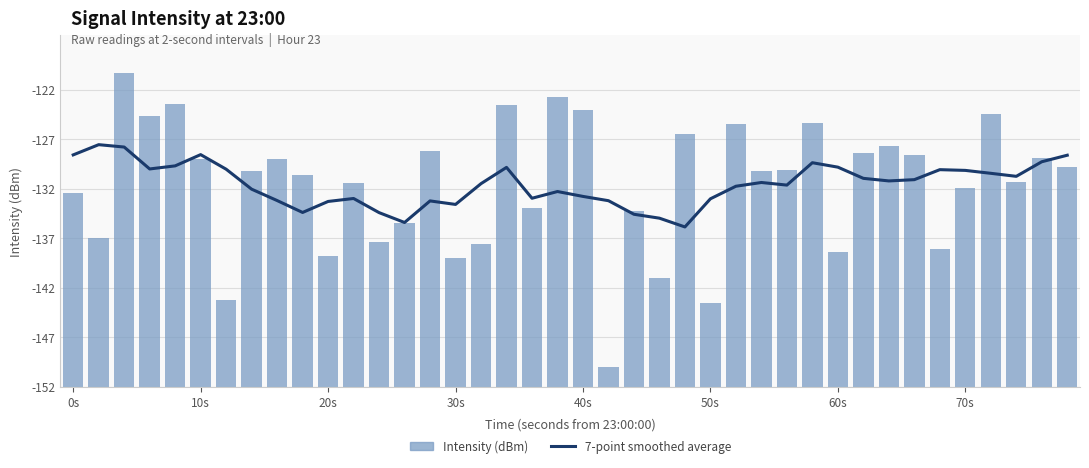

The Intensity (dBm) series shows 9.4 at 40s. True or false?

False